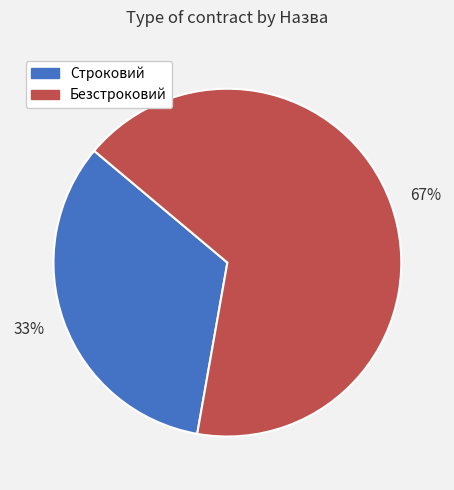

How many segments does this pie chart have?

2